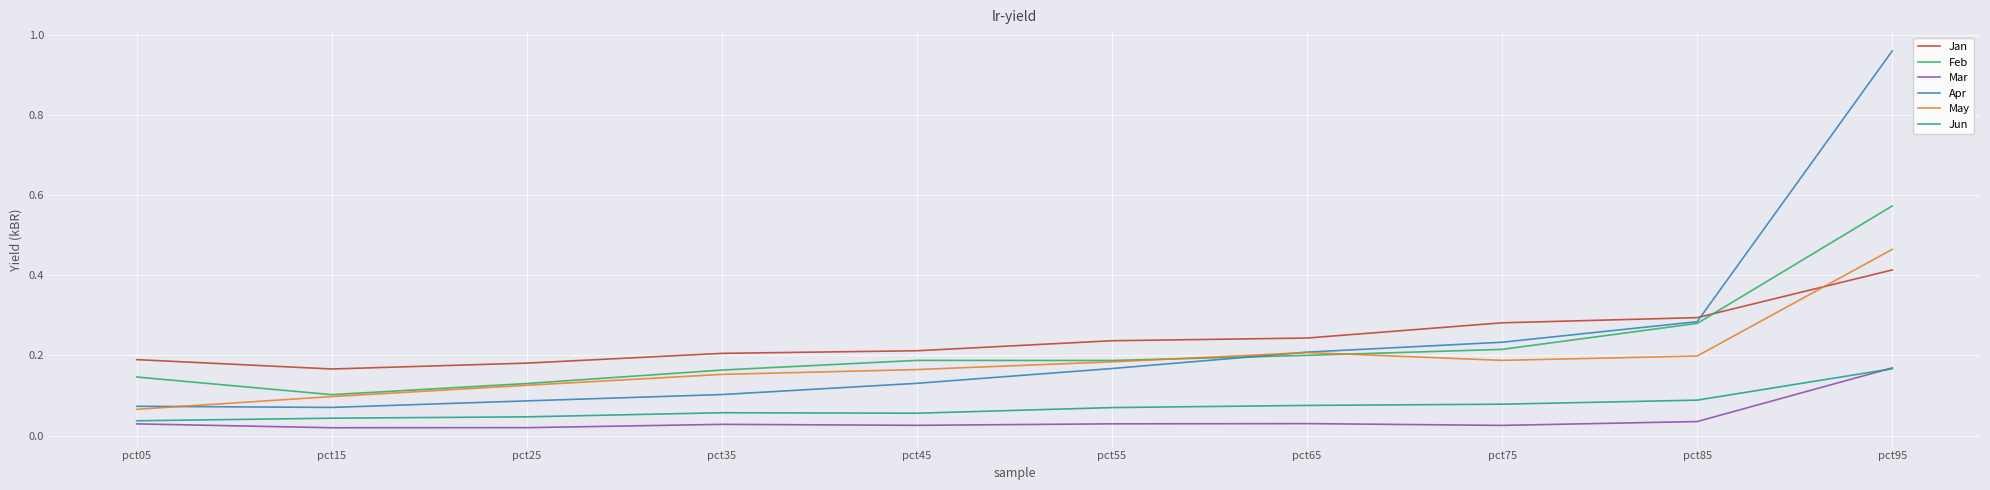

The value of Feb at pct45 is 0.2. True or false?

True